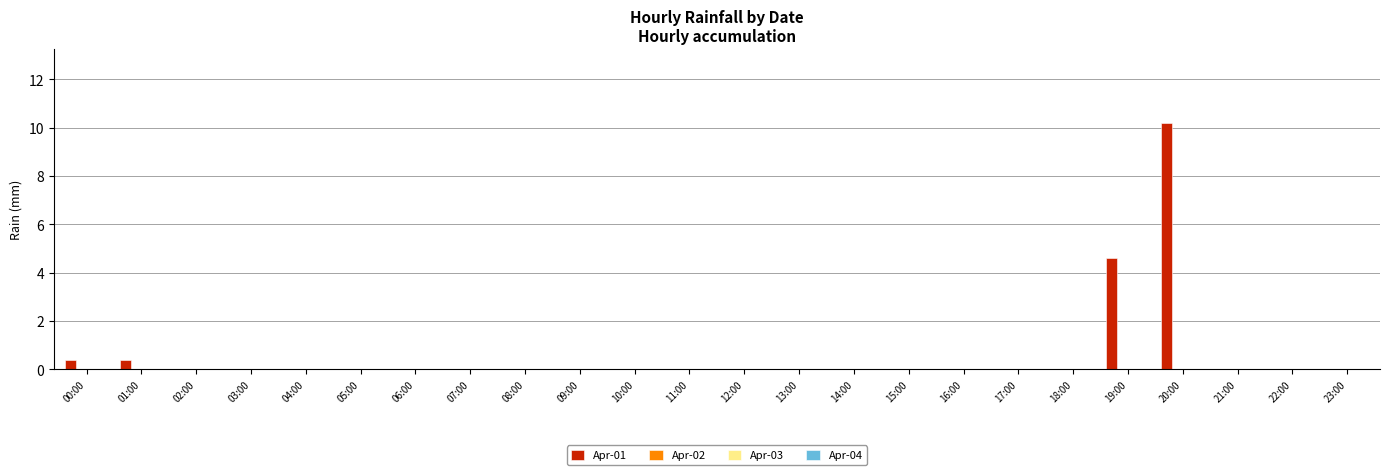

What is the sum of all values?

15.6